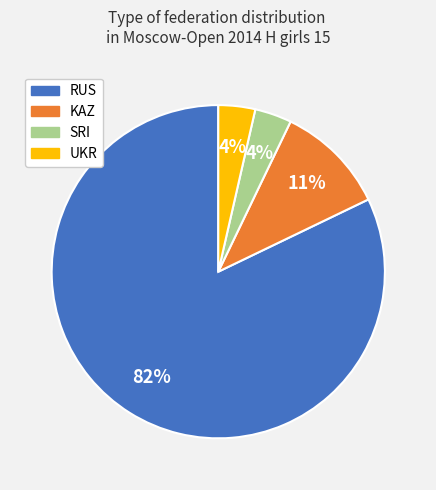

Count the number of slices in the pie.

4